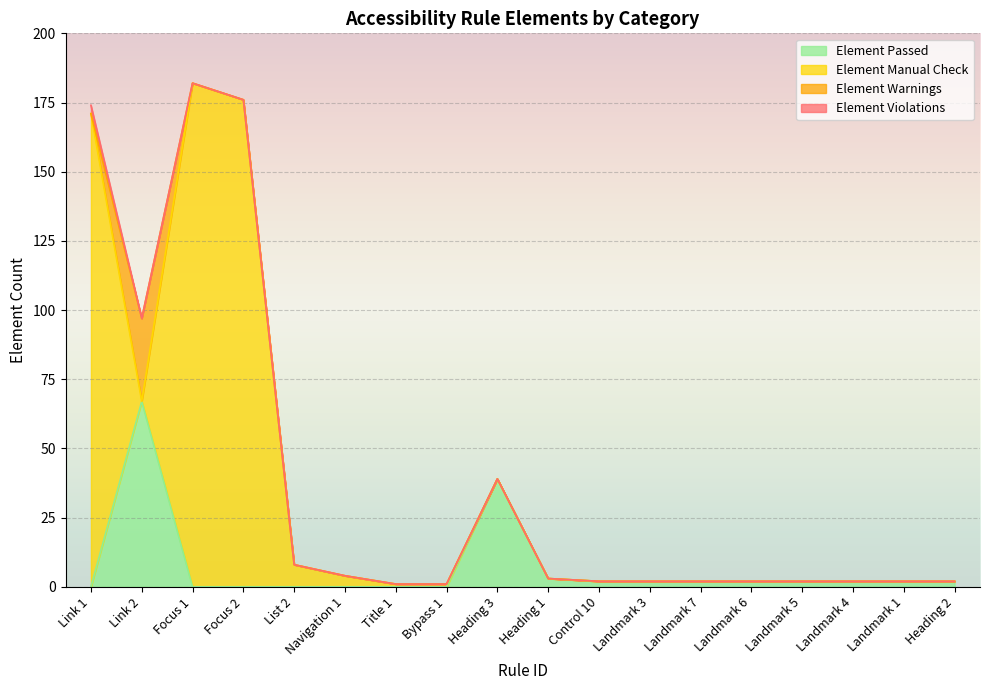

Is it true that Element Violations equals 0 at Navigation 1?

True